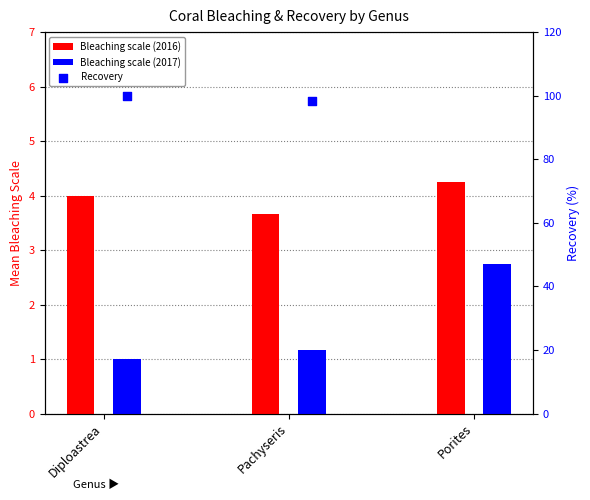

At how many categories does at least one series exceed 80?

2